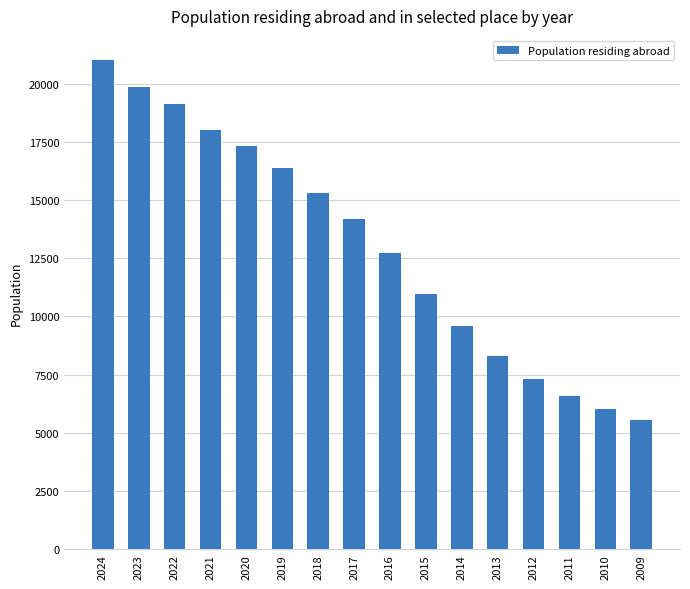

Is it true that the value at 2014 is 4645?

False